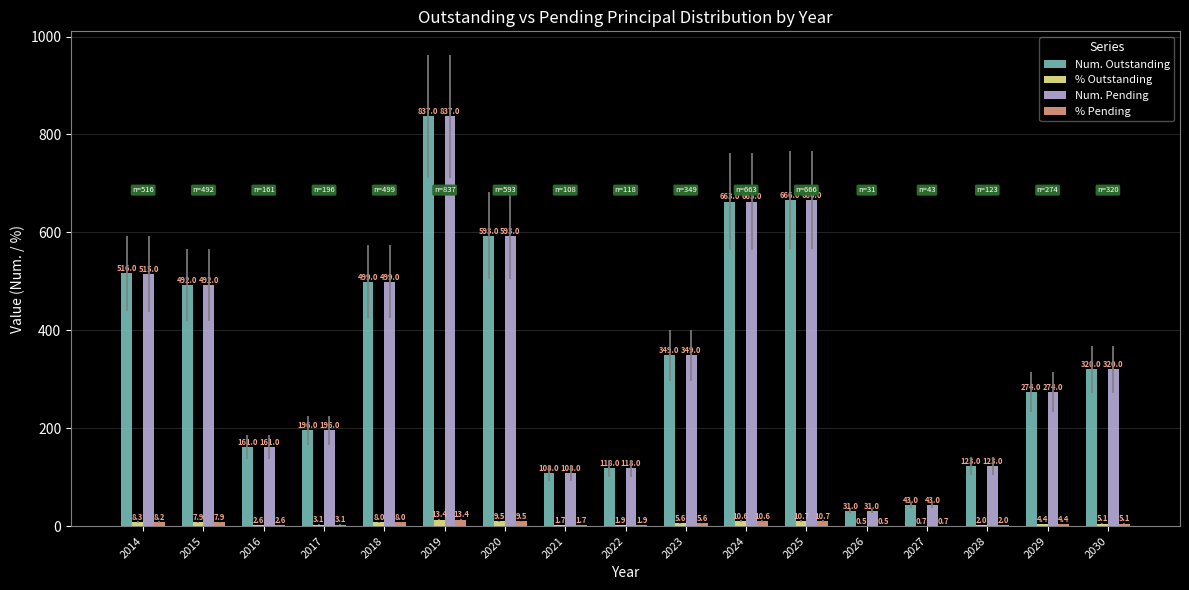

Are the bars grouped side by side (vs. stacked)?

Yes